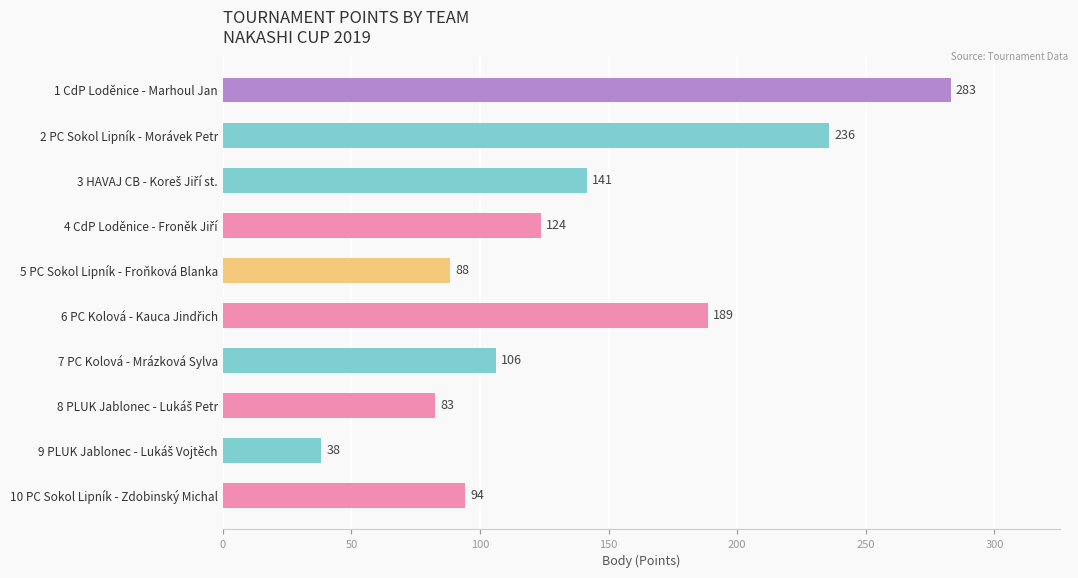

Between 5 PC Sokol Lipník - Froňková Blanka and 7 PC Kolová - Mrázková Sylva, which is larger?

7 PC Kolová - Mrázková Sylva